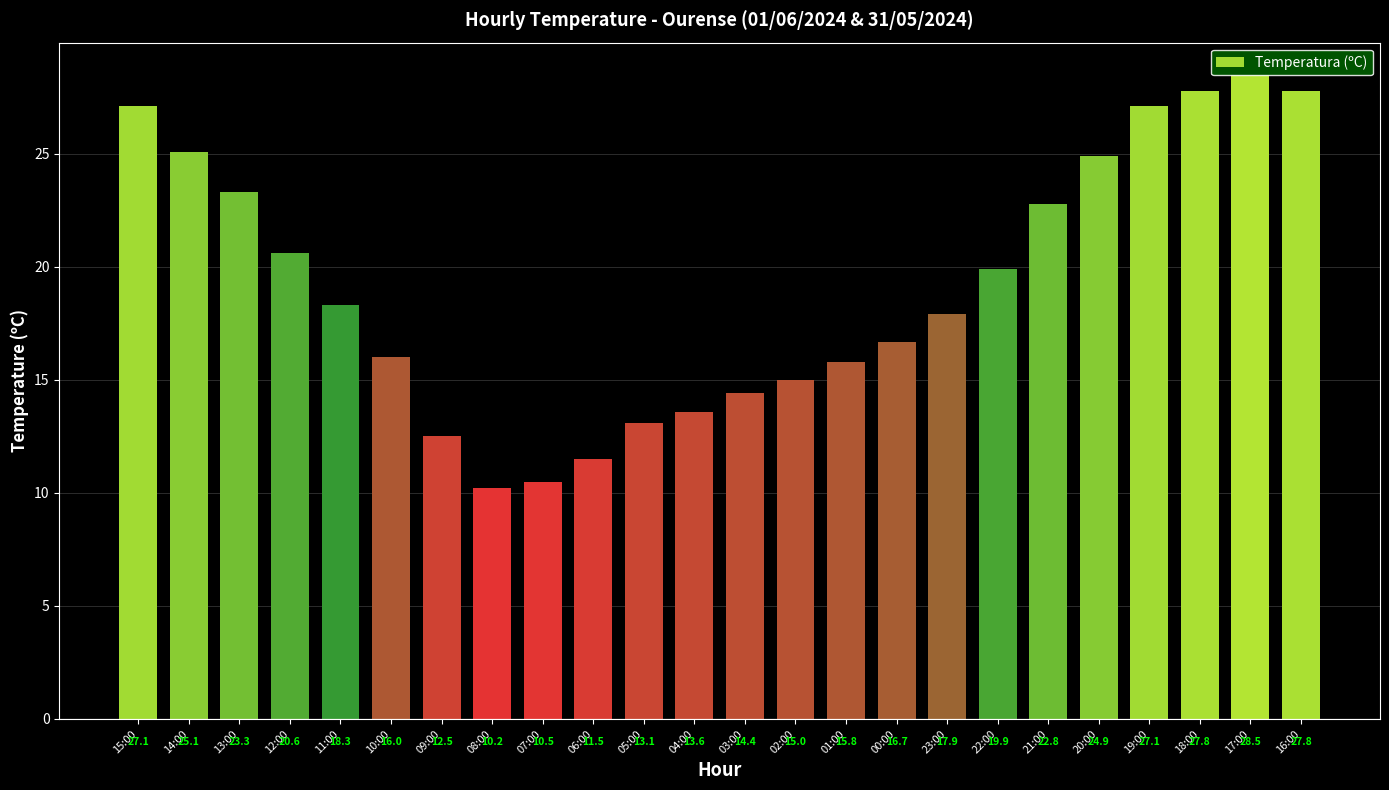

What is the label of the 23rd bar from the left?

17:00